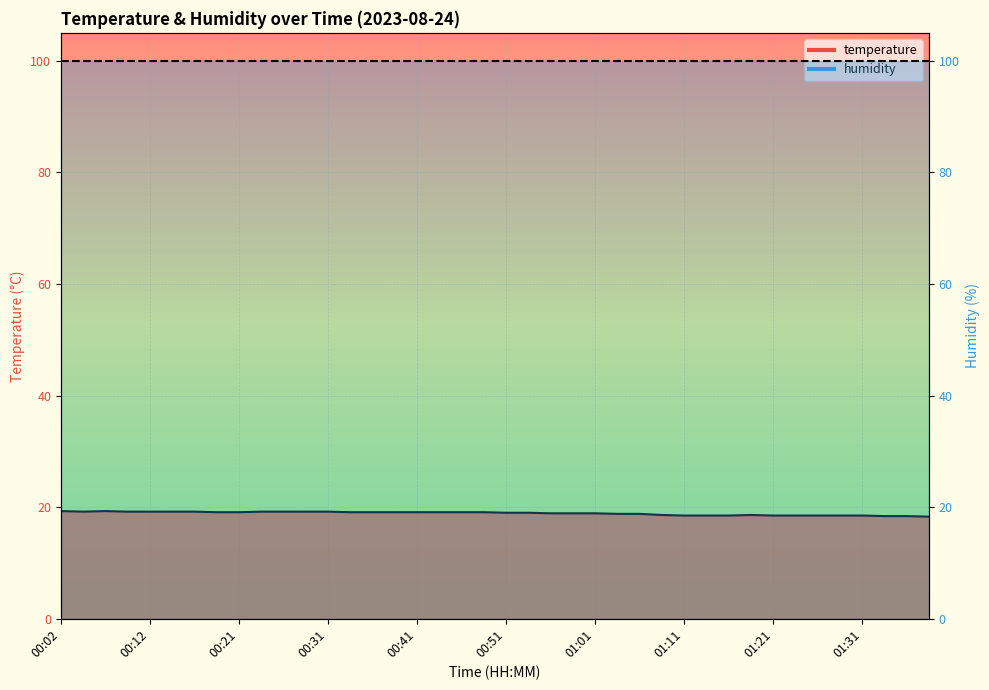

What is the sum of all values?

755.9